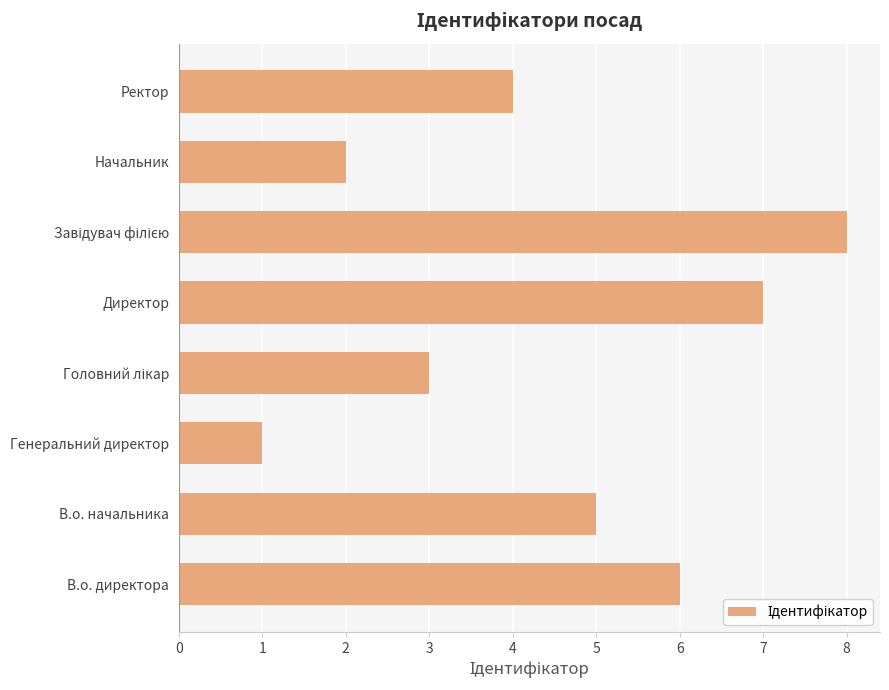

Which has a higher value, В.о. начальника or Начальник?

В.о. начальника